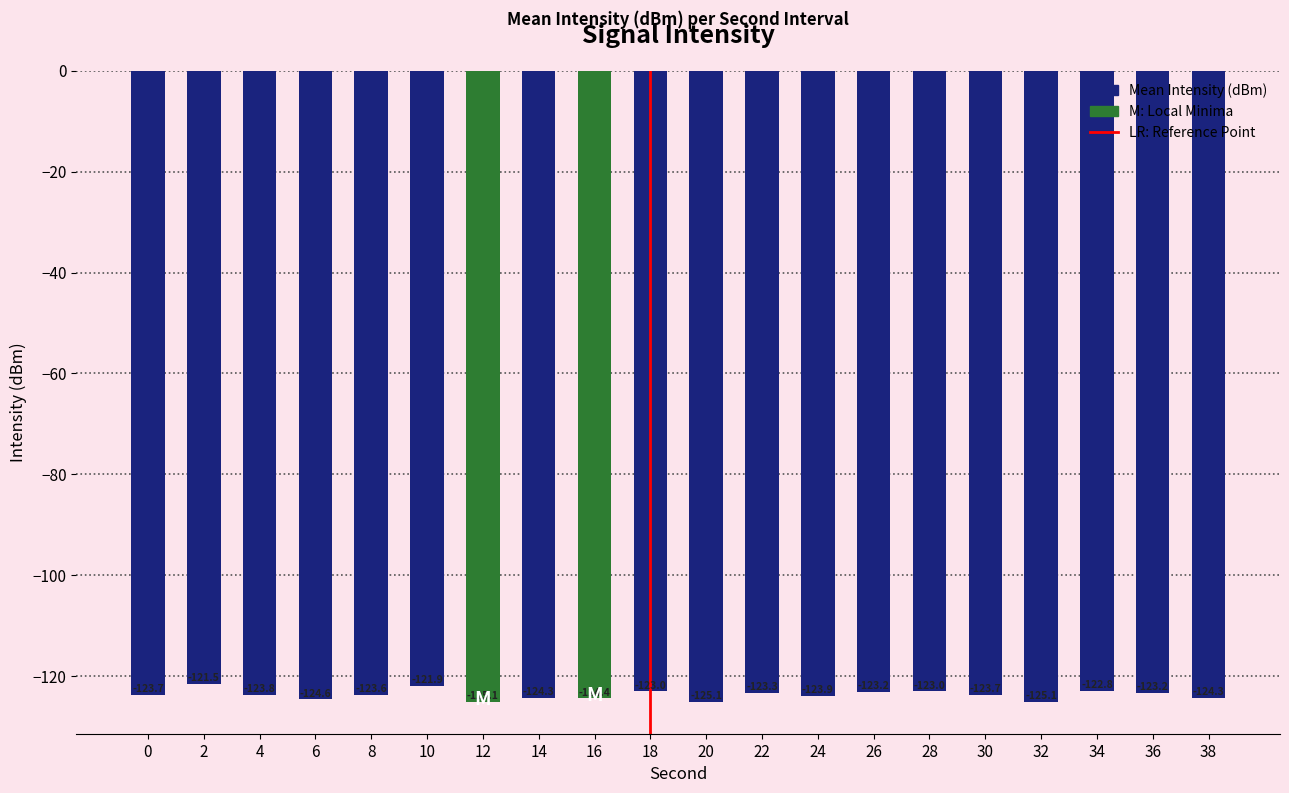

True or false: the data shows -184.9 at 26.

False